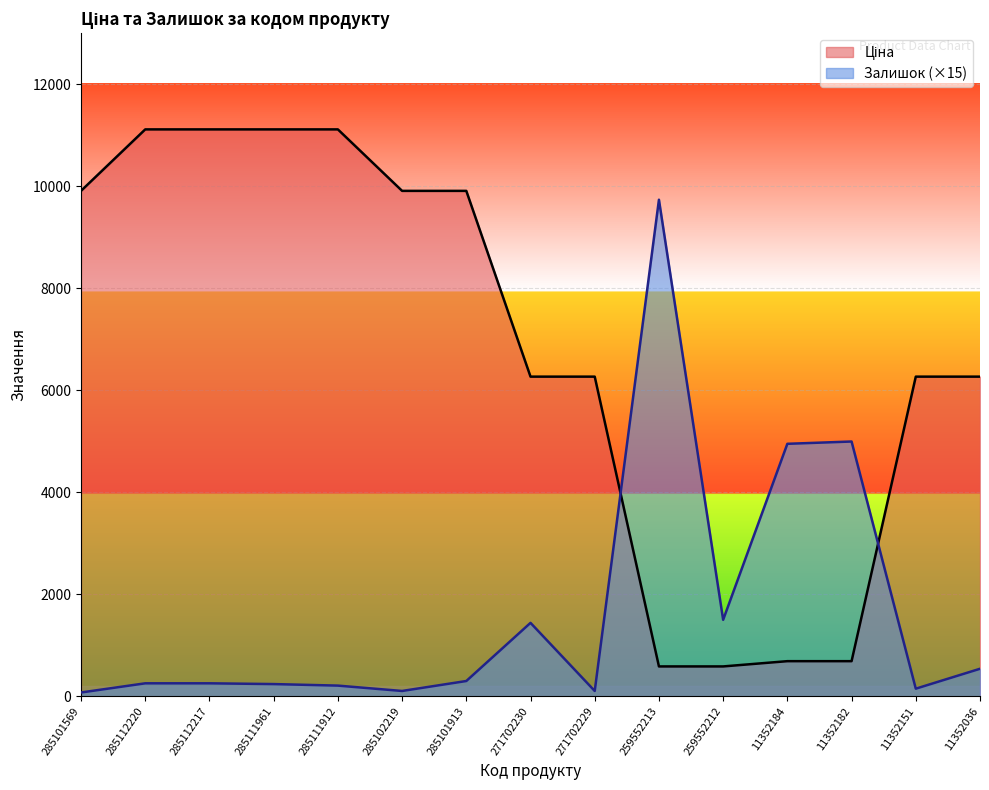

Is it true that Ціна equals 19945.0 at 285111912?

False